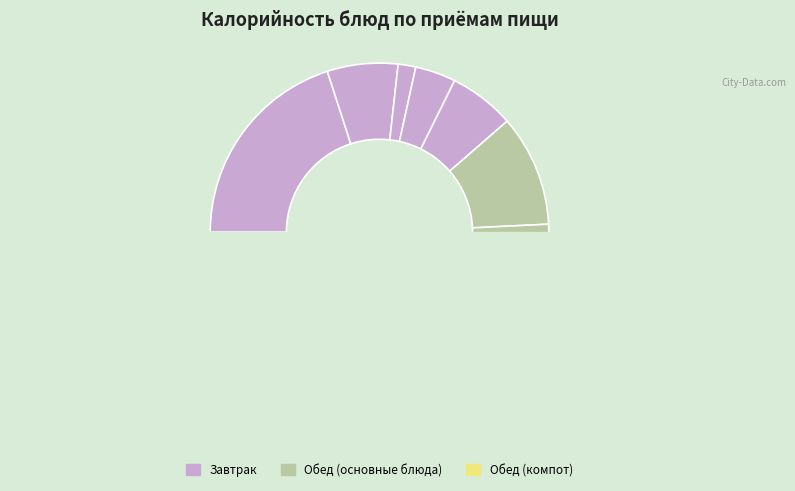

Approximately how many times larger is the value at Зефир витаминизированный compared to Омлет натуральный?

0.3